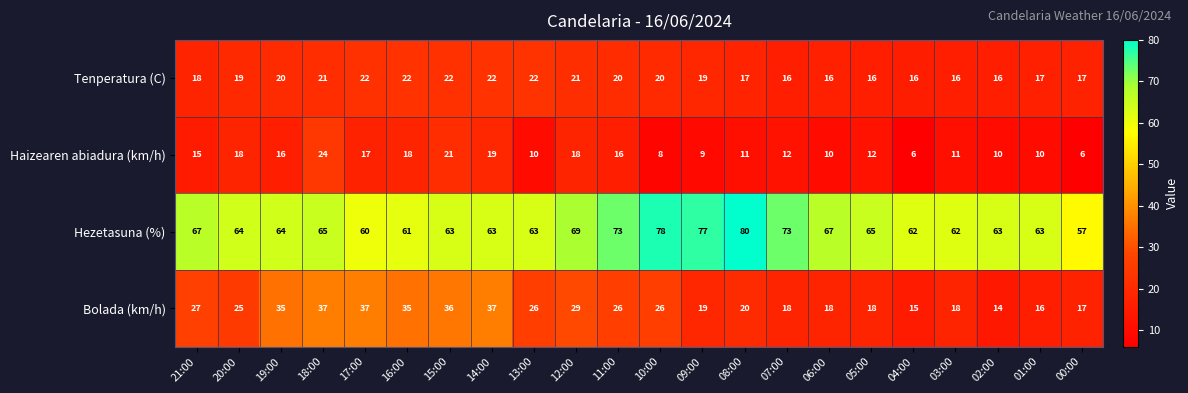

Which series has the largest total across all categories?

Hezetasuna (%)